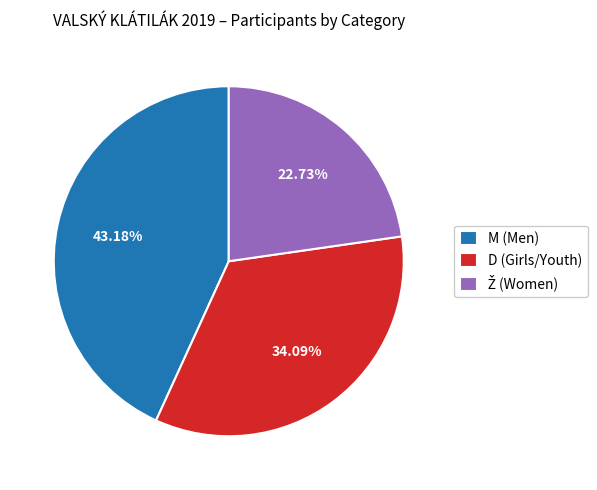

Is the sum of D (Girls/Youth) and M (Men) greater than half?

Yes